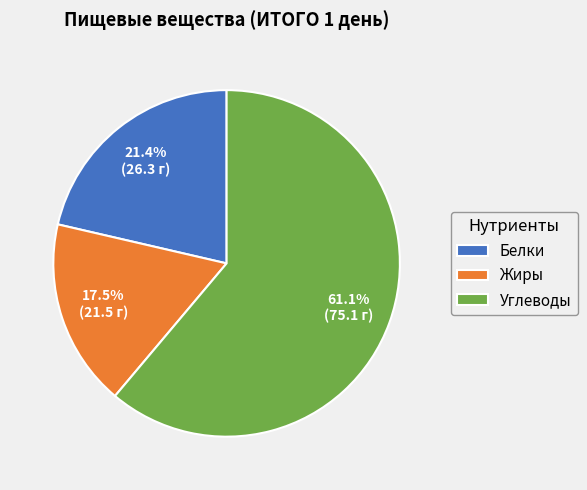

Approximately how many times larger is the value at Жиры compared to Белки?

0.8